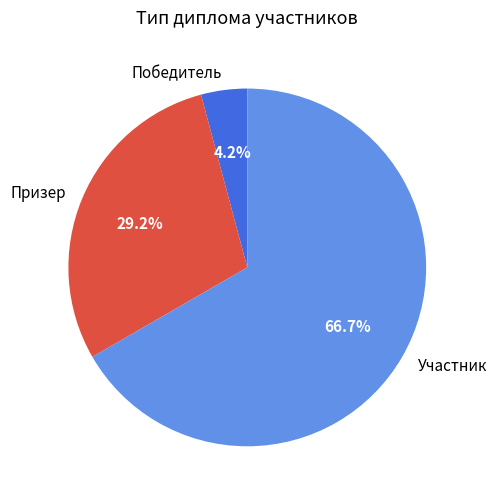

What percentage is NOT represented by Победитель?

95.8%